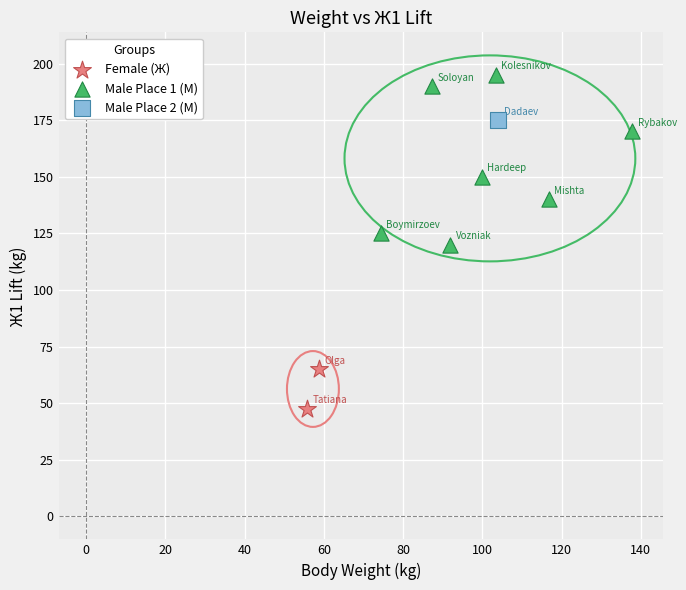

What are all the series names shown in the legend?

Female (Ж), Male Place 1 (М), Male Place 2 (М)